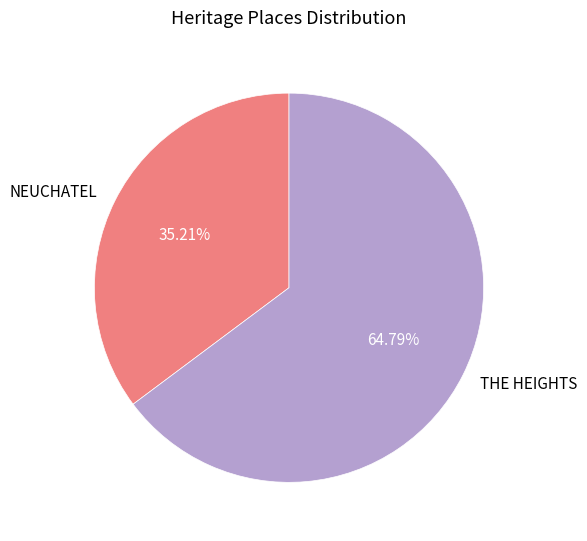

The NEUCHATEL slice represents 45% of the pie. True or false?

False